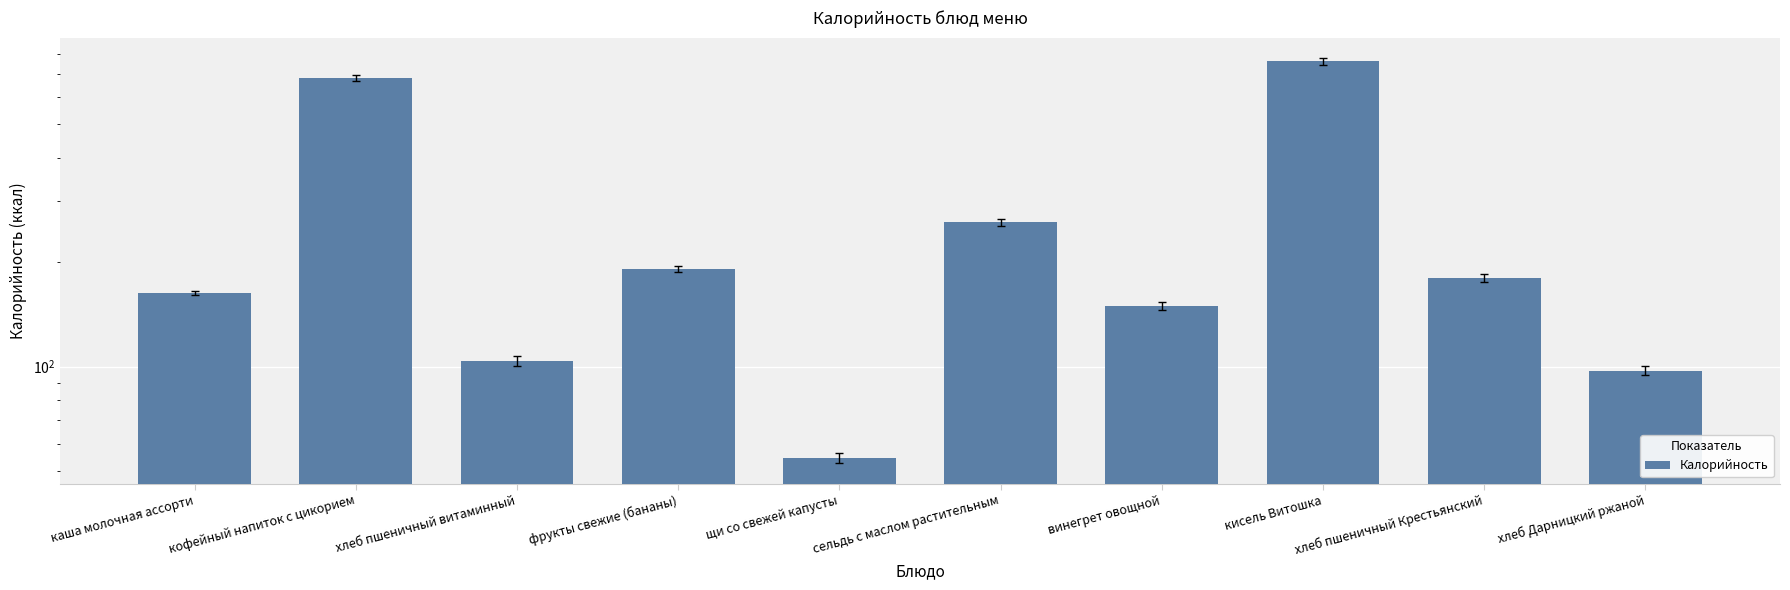

Between винегрет овощной and хлеб Дарницкий ржаной, which is larger?

винегрет овощной